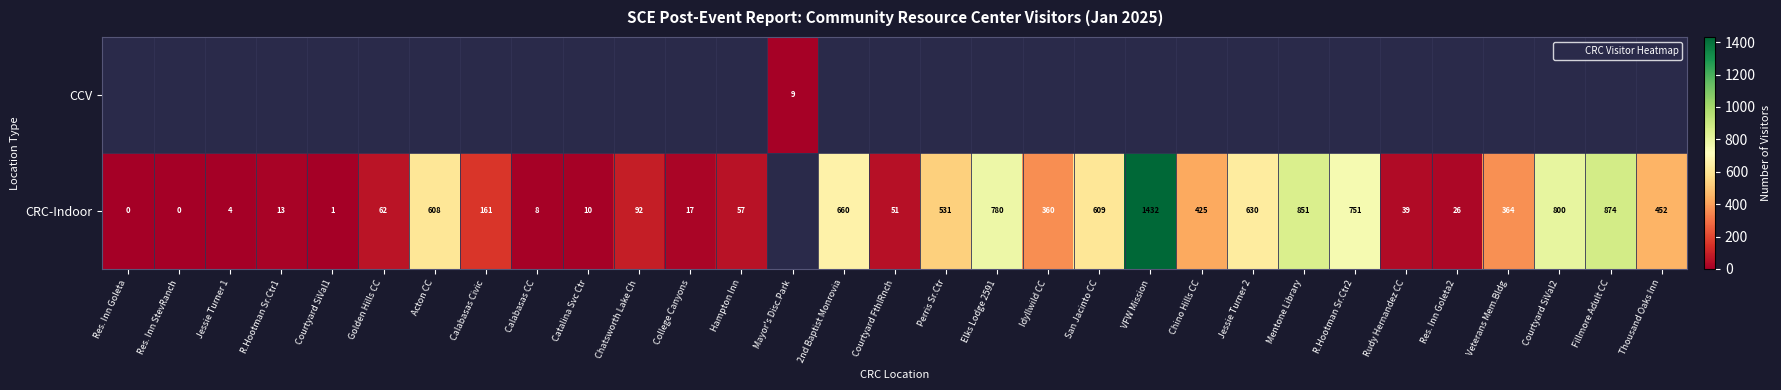

True or false: CRC-Indoor has a value of 364.0 at Veterans Mem.Bldg.

True